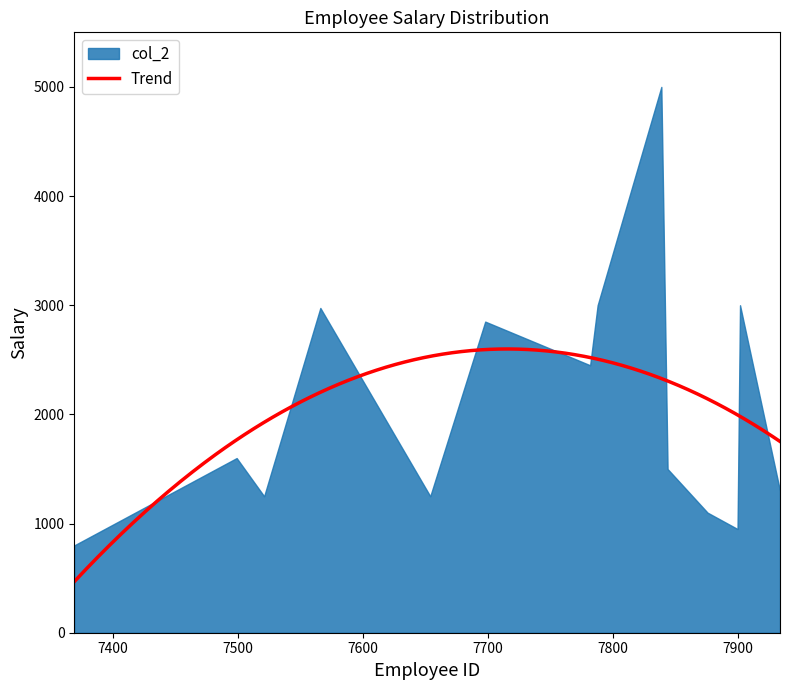

What is the highest value of the Trend series?

2599.3